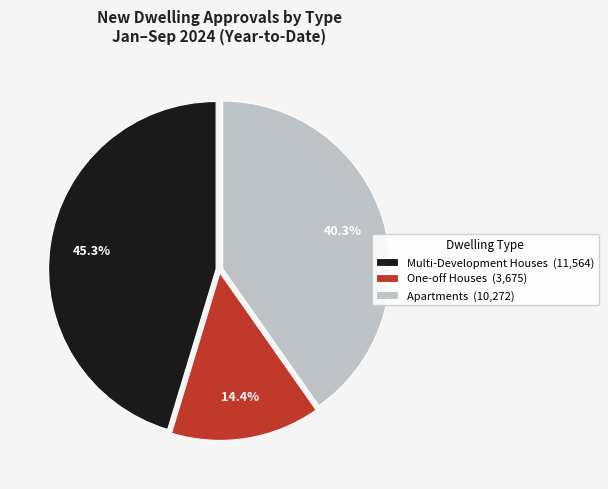

To the nearest percent, what is the difference between the largest and smallest slice percentages?

31%